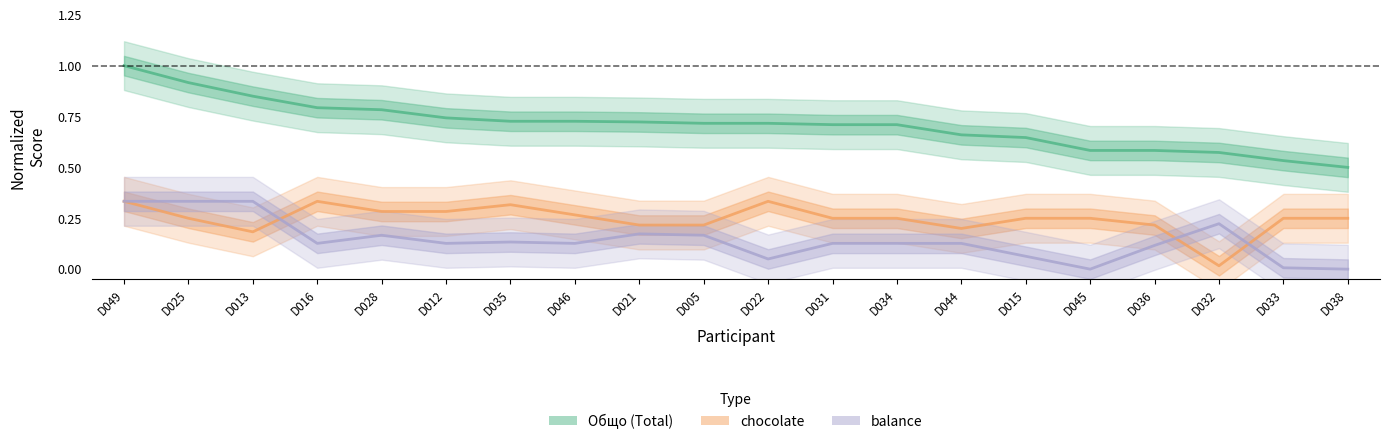

What is the label of the 12th point from the right?

D021